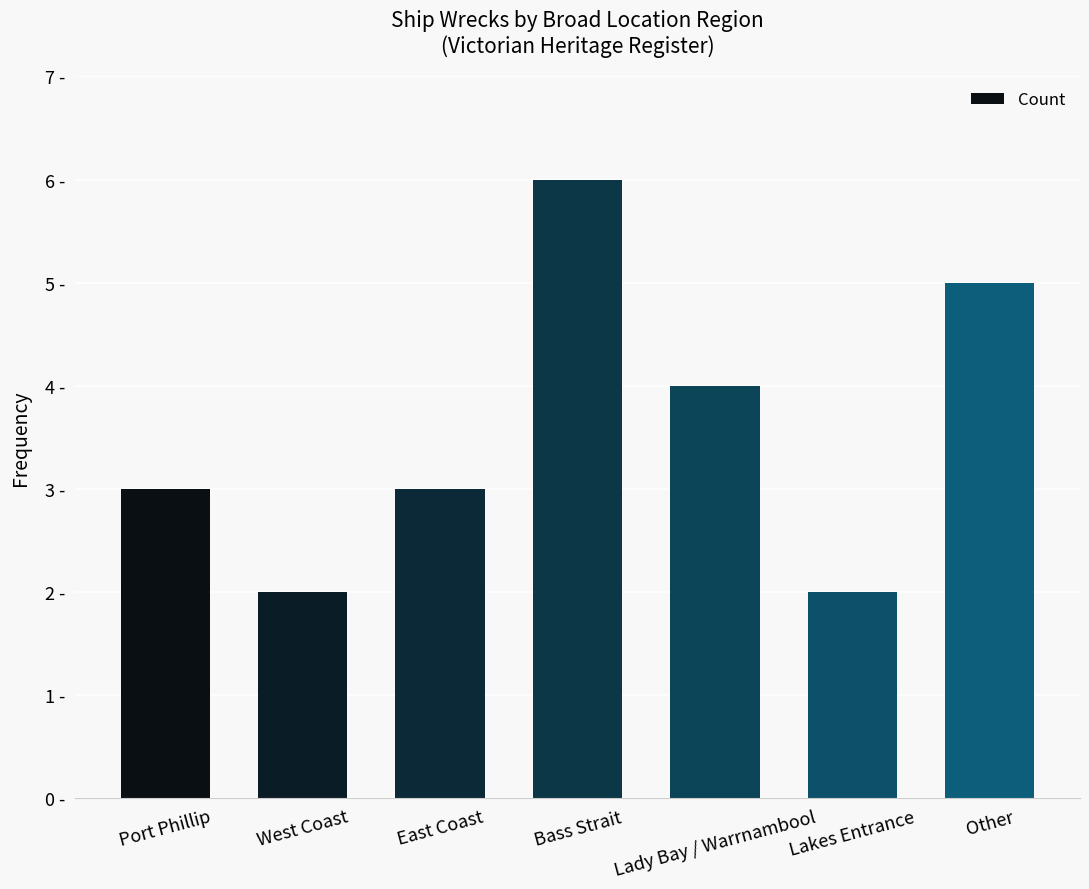

List the labels in order of value, largest first.

Bass Strait, Other, Lady Bay / Warrnambool, Port Phillip, East Coast, West Coast, Lakes Entrance